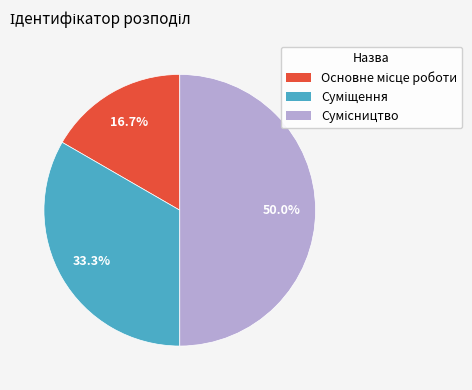

What is the largest slice in the pie chart?

Сумісництво